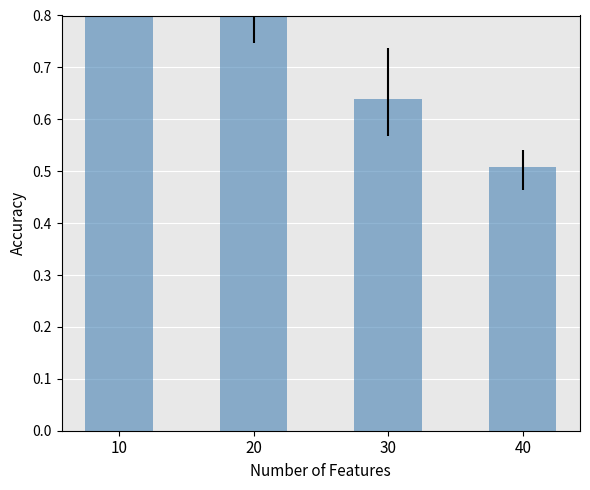

The chart shows a value of 1.3 at 20. True or false?

False